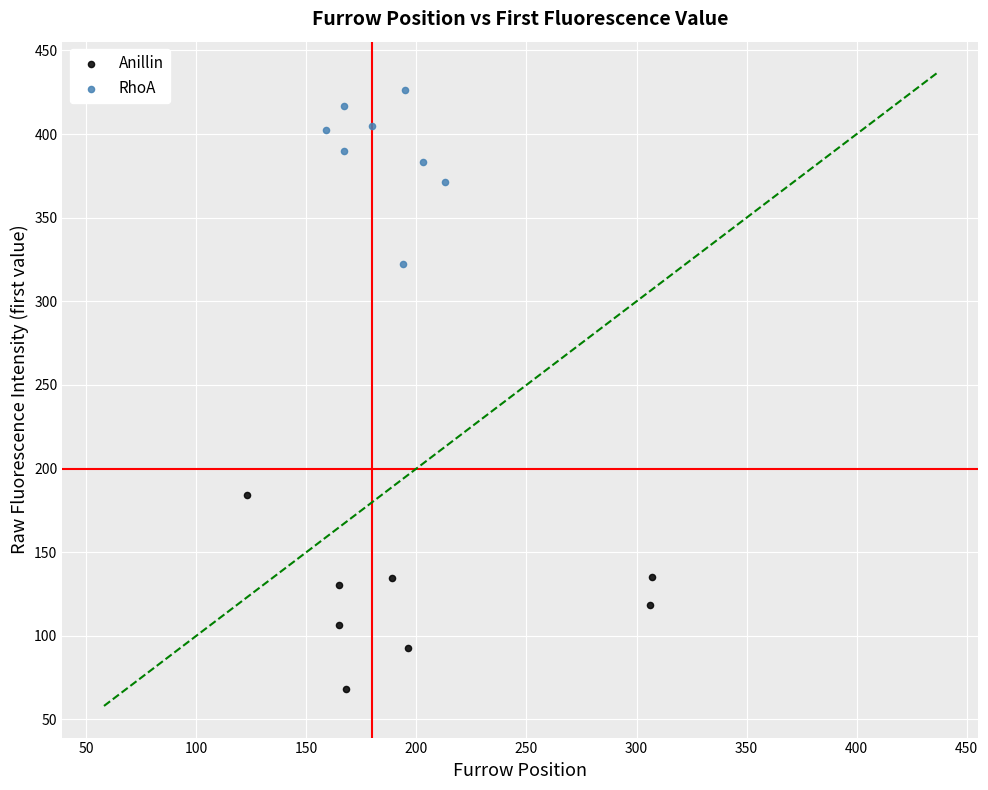

What are all the series names shown in the legend?

Anillin, RhoA